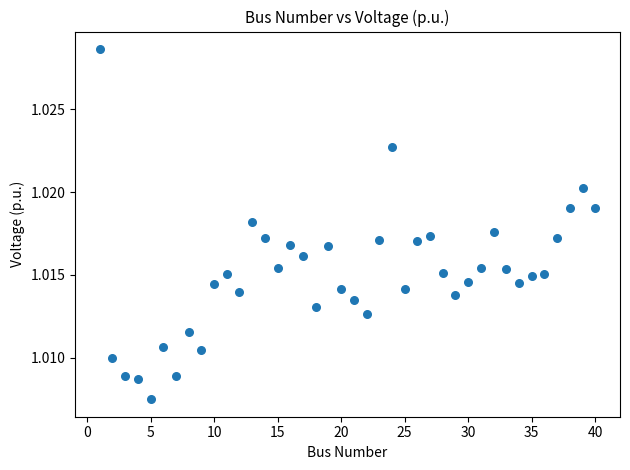

What is the range of X values (max minus min)?

39.0